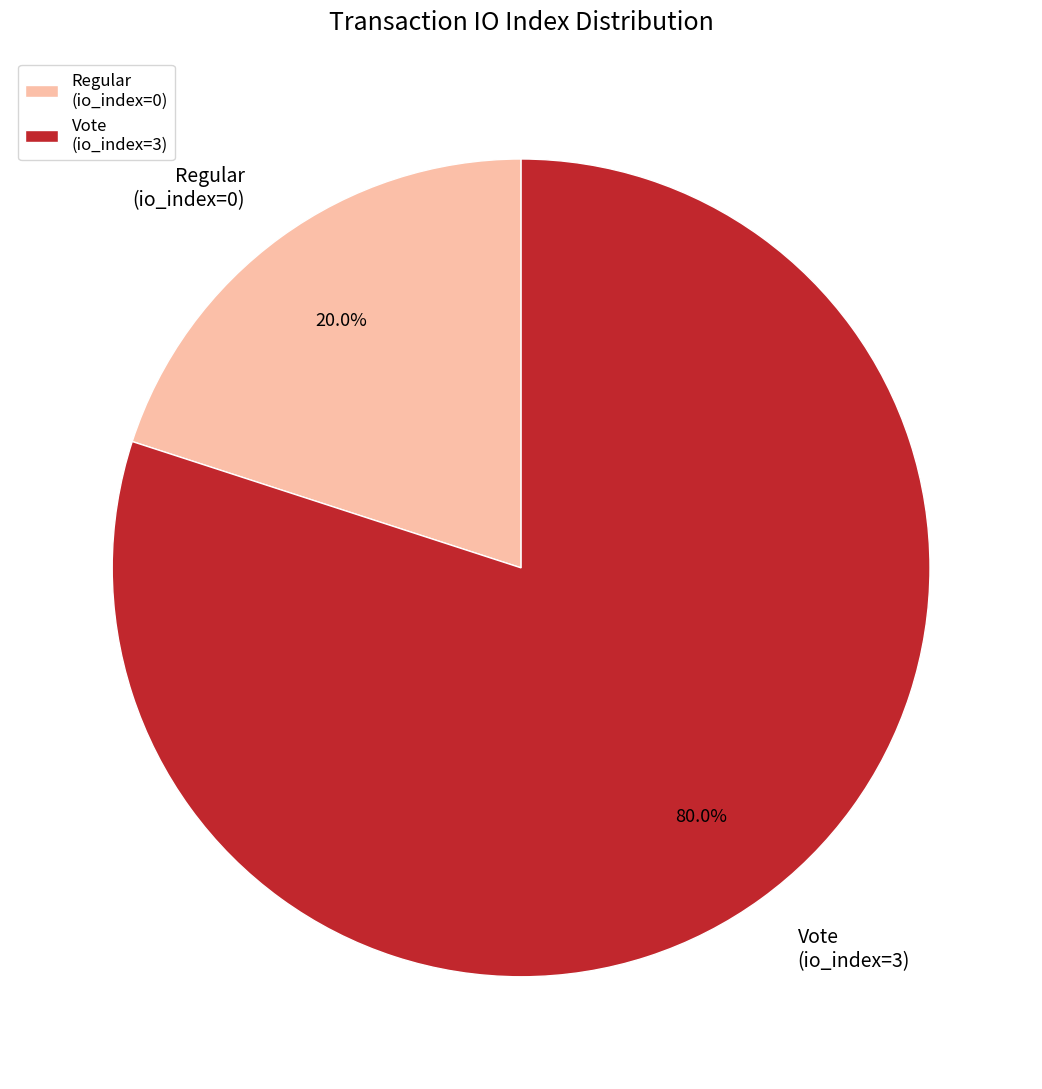

To the nearest percent, what is the difference between the Vote (io_index=3) and Regular (io_index=0) slice percentages?

60%